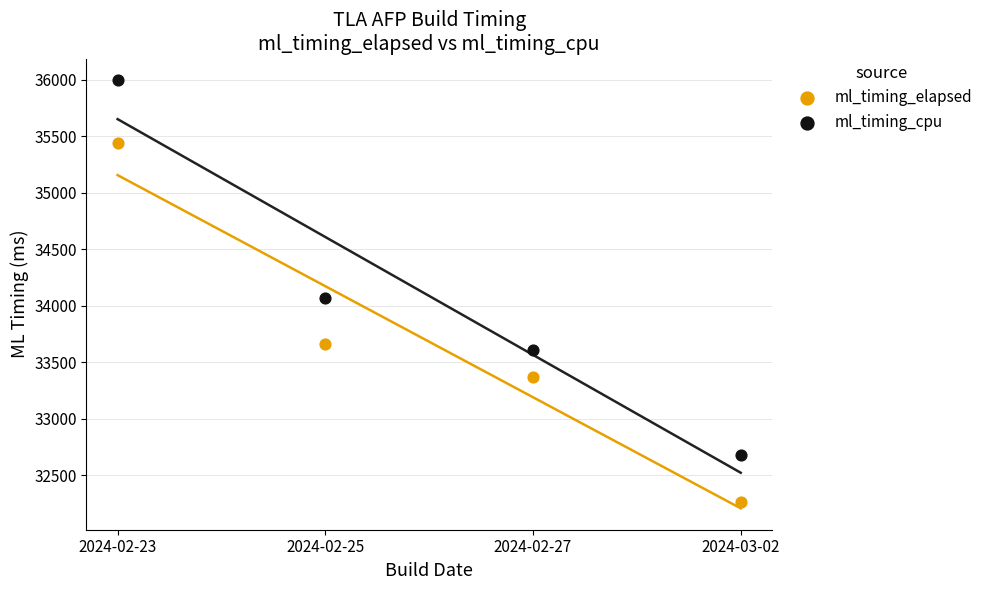

Across all data points, what is the range of Y values (max minus min)?

3737